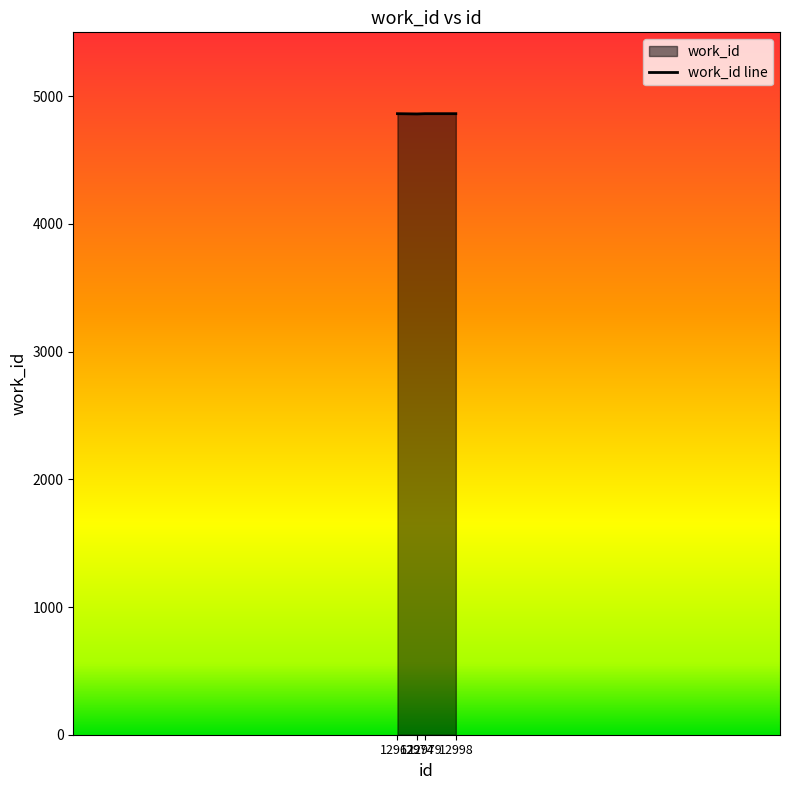

Is this an area chart (filled region under the line)?

No